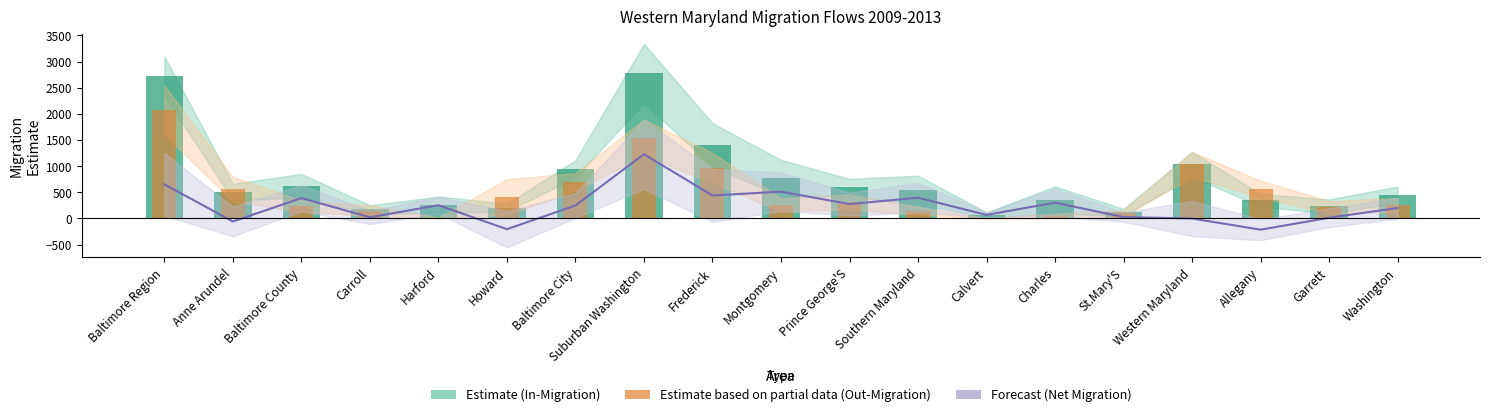

What is the total value across all series at Calvert?

142